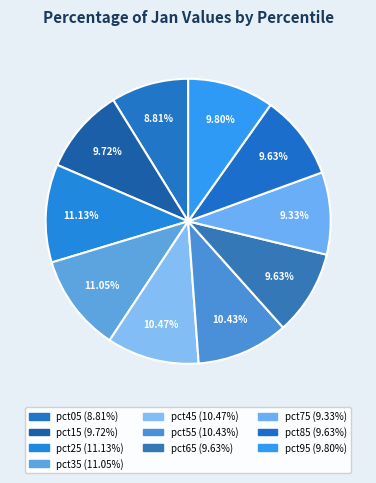

To the nearest percent, what is the average slice percentage?

10%